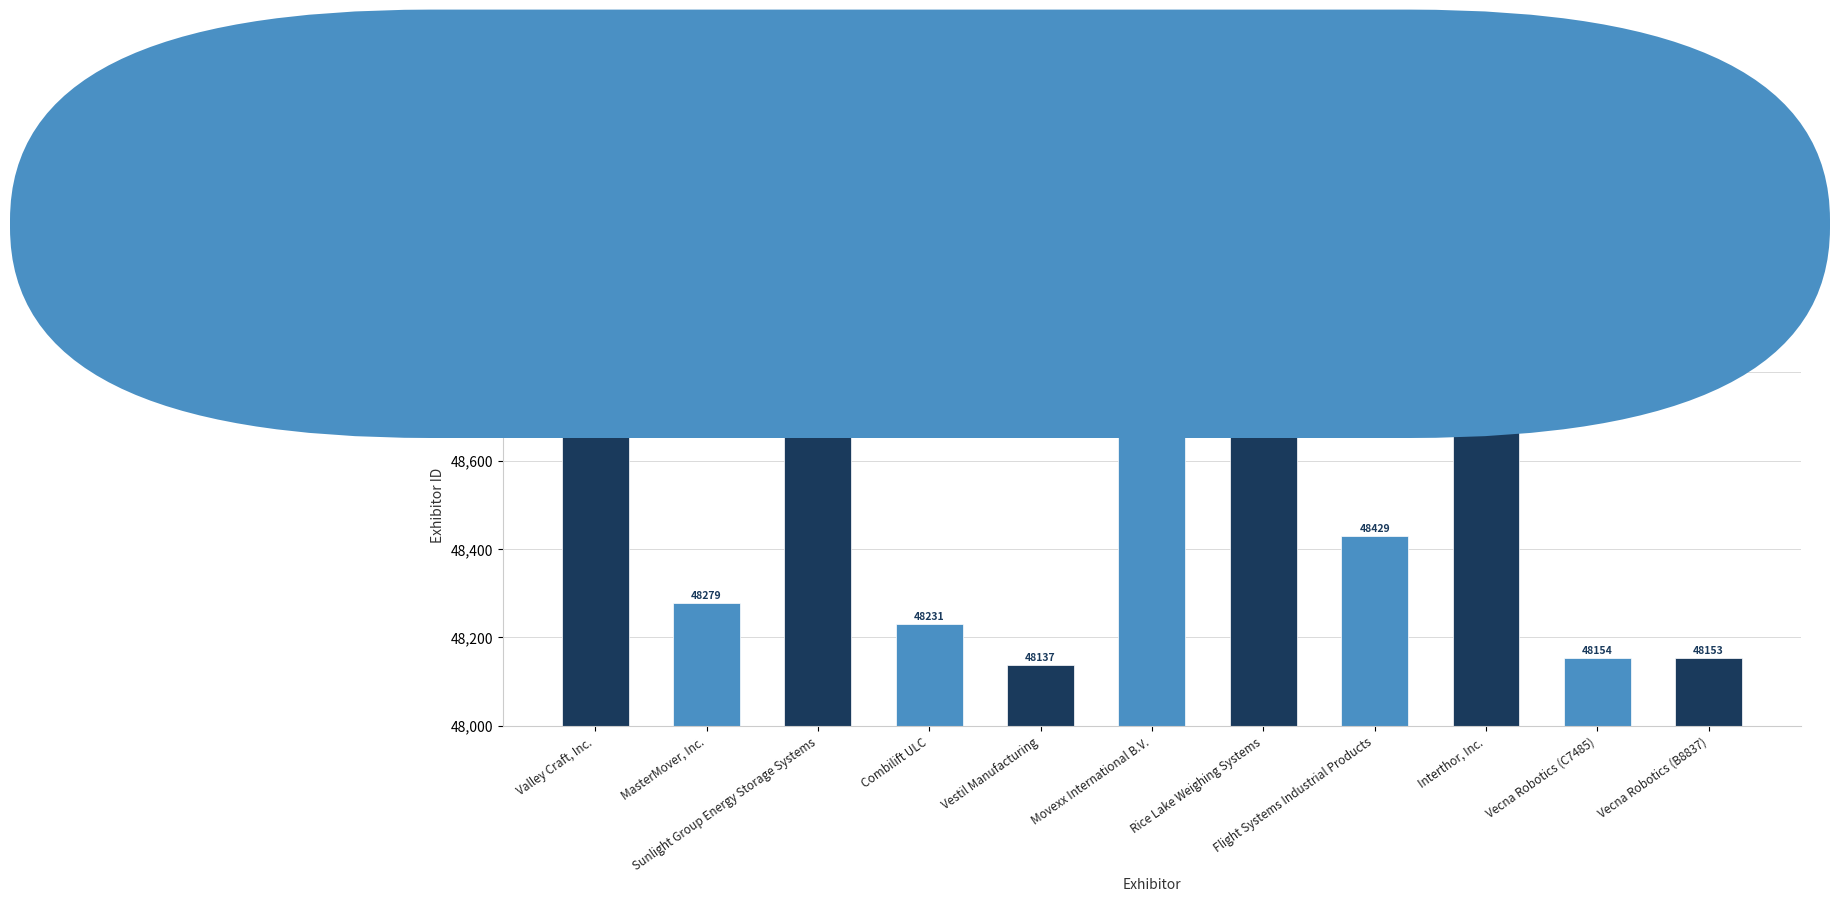

What is the ratio of the value at Movexx International B.V. to the value at Vestil Manufacturing?

1.0